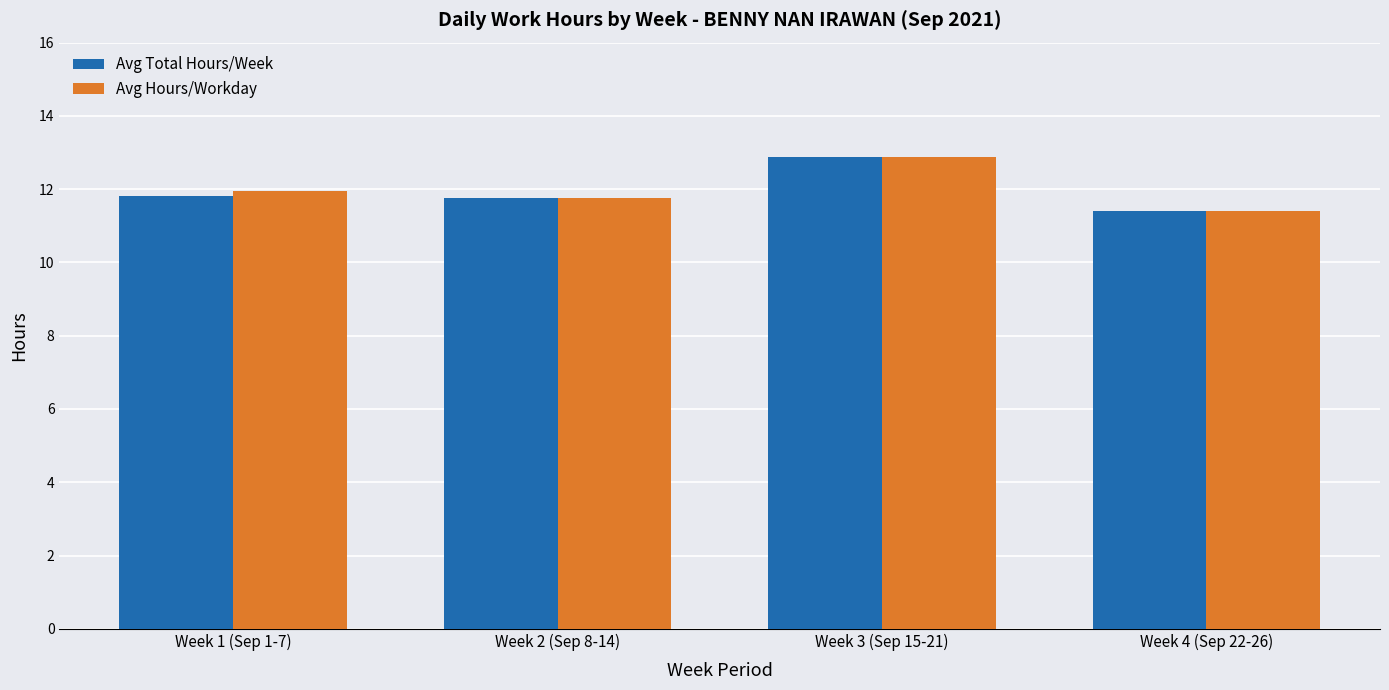

List the labels in order of Avg Hours/Workday value, smallest first.

Week 4 (Sep 22-26), Week 2 (Sep 8-14), Week 1 (Sep 1-7), Week 3 (Sep 15-21)